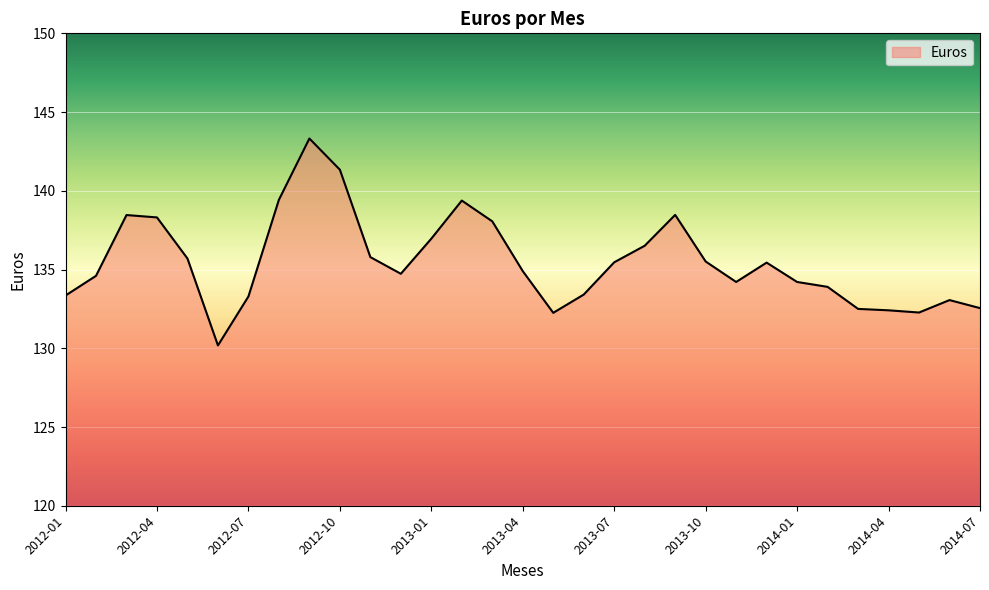

What is the smallest value displayed?

130.2